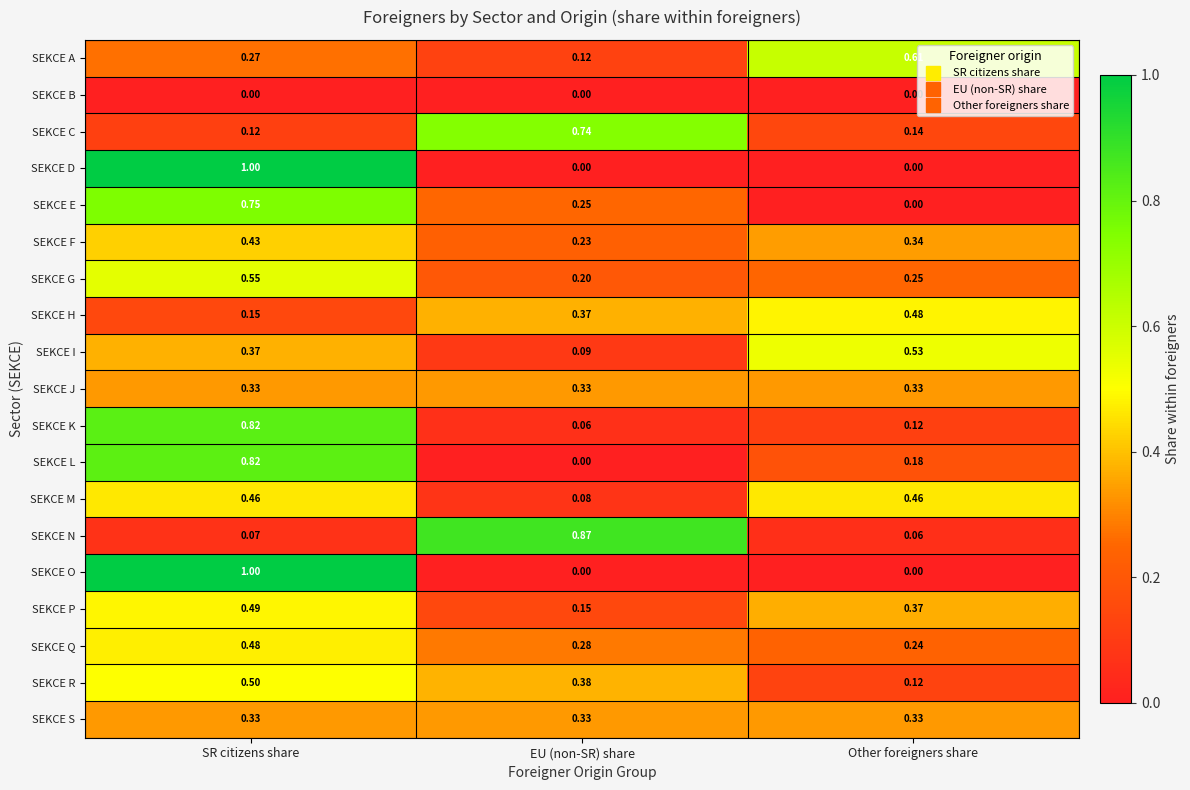

What is the maximum value shown in the chart?

1.0